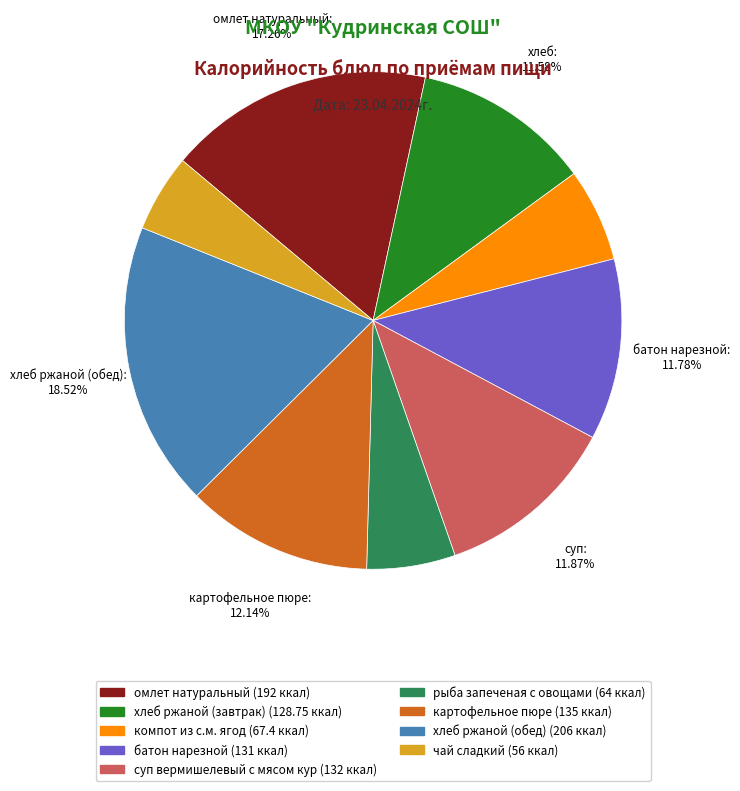

True or false: картофельное пюре accounts for 26% of the total.

False